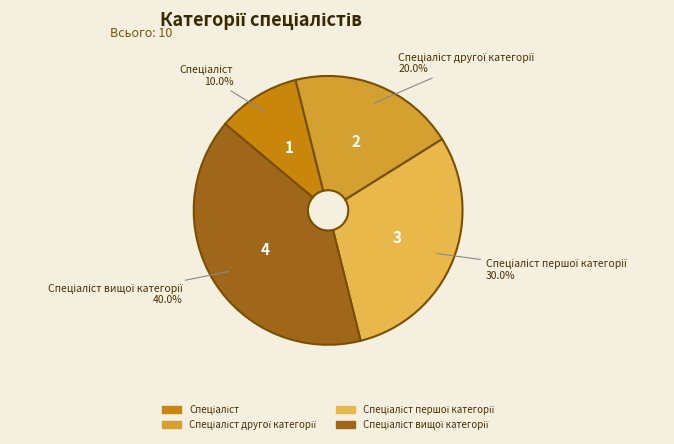

Is there a majority slice in this chart?

No